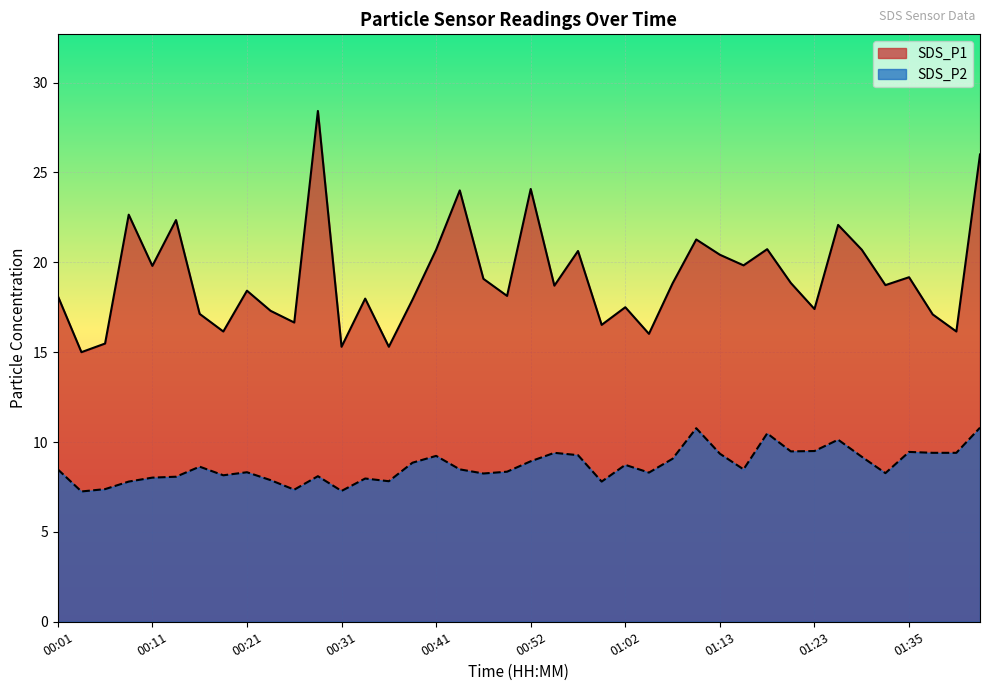

What is the difference between the maximum and minimum values in the SDS_P1 series?

13.4